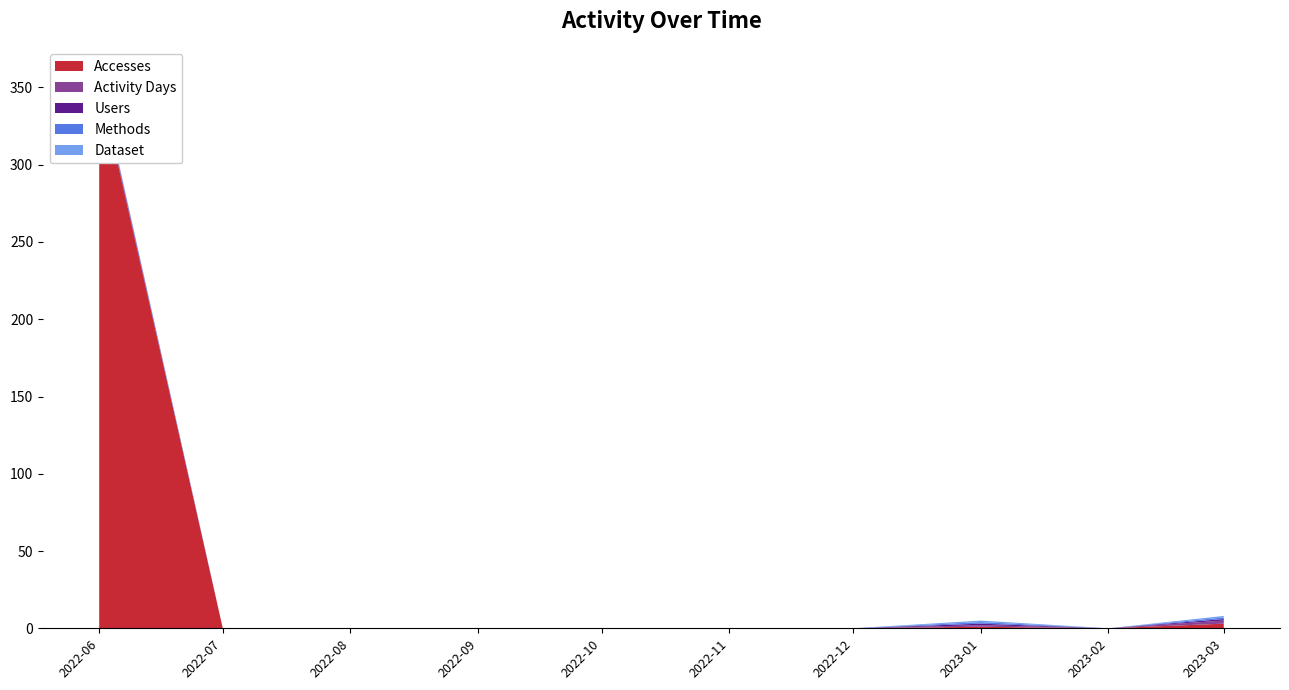

Reading right to left, extract all data points from this chart.

Accesses: 3	0	1	0	0	0	0	0	0	354
Activity Days: 2	0	1	0	0	0	0	0	0	1
Users: 1	0	1	0	0	0	0	0	0	1
Methods: 1	0	1	0	0	0	0	0	0	1
Dataset: 1	0	1	0	0	0	0	0	0	1